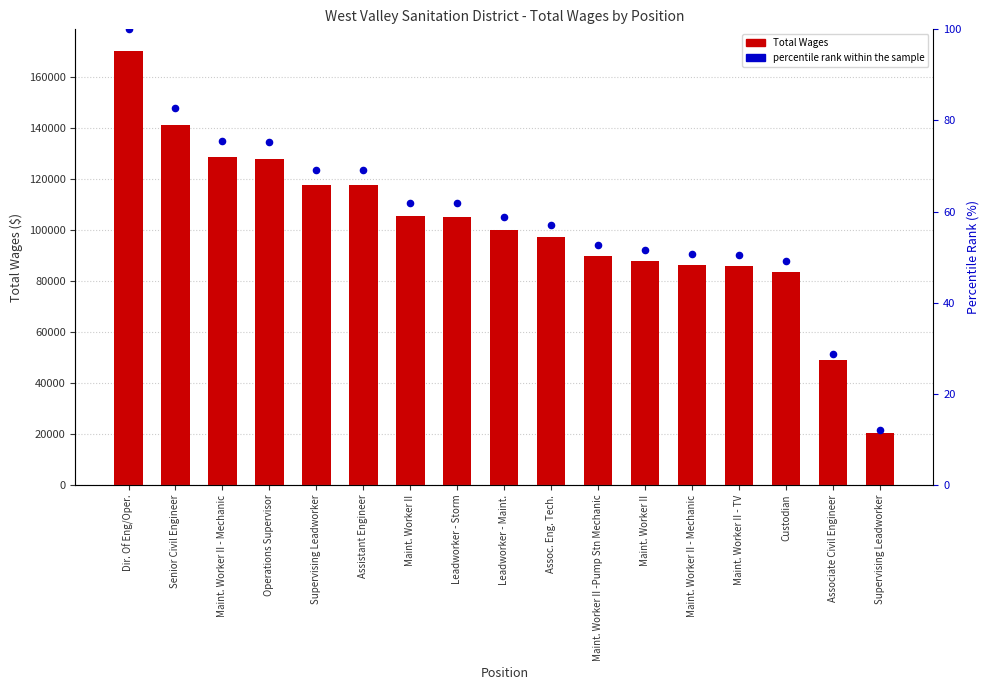

Which series has the largest total across all categories?

Total Wages